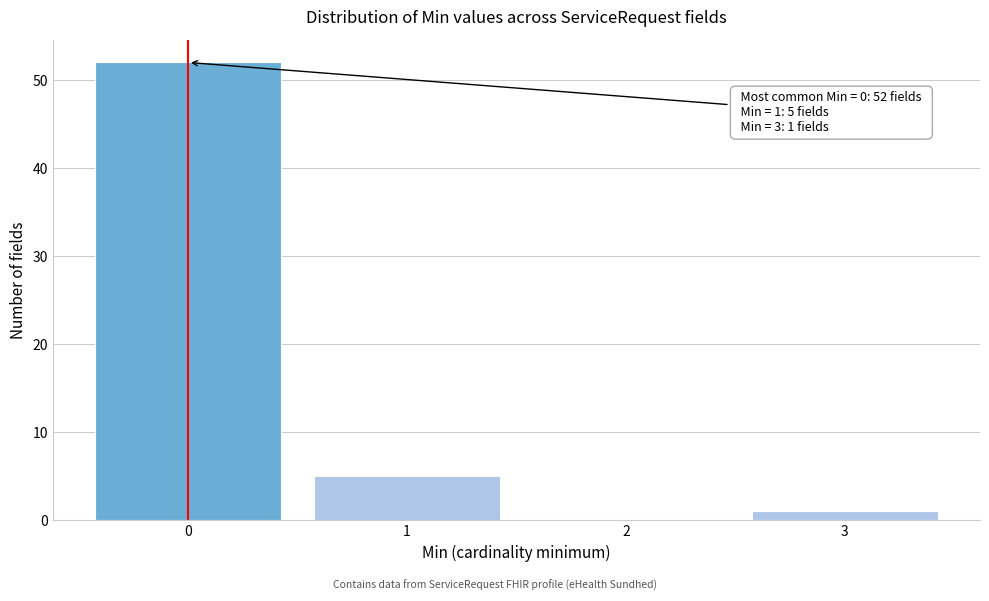

Reading left to right, what are all the values shown in this chart?

0=52	1=5	2=0	3=1